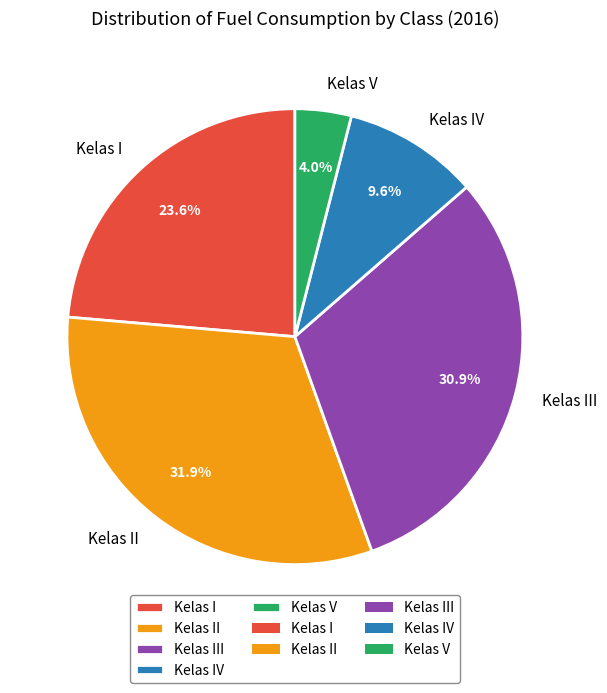

Rank the categories by value from lowest to highest.

Kelas V, Kelas IV, Kelas I, Kelas III, Kelas II